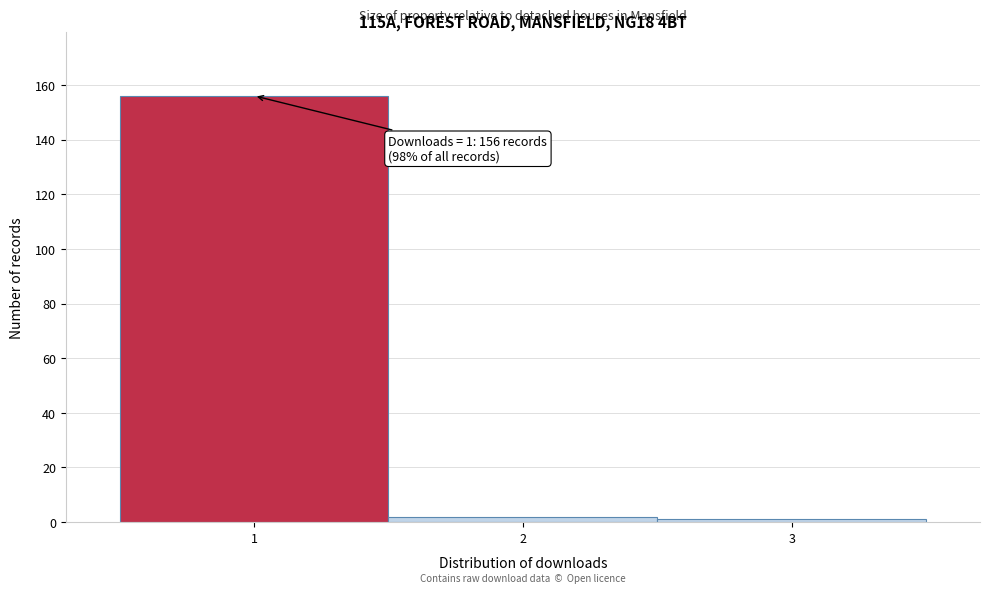

Which range on the x-axis has the tallest bar?

0.5 to 1.5